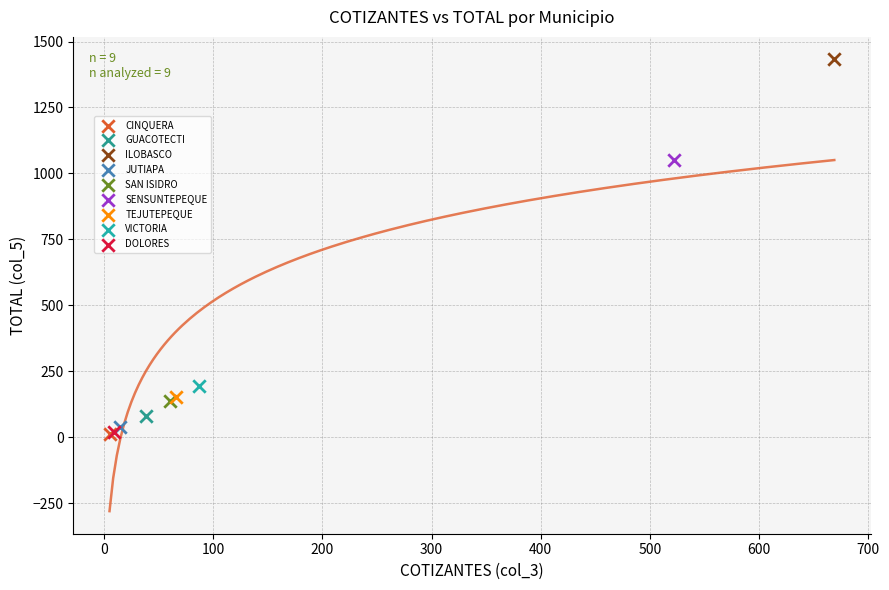

What are all the series names shown in the legend?

CINQUERA, GUACOTECTI, ILOBASCO, JUTIAPA, SAN ISIDRO, SENSUNTEPEQUE, TEJUTEPEQUE, VICTORIA, DOLORES